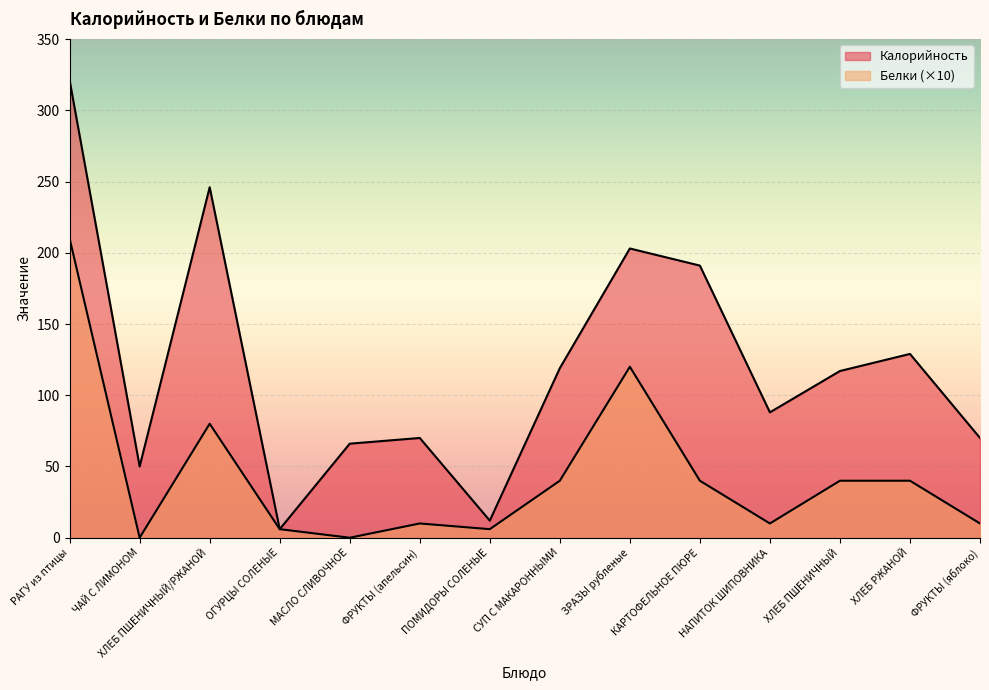

True or false: Калорийность has a value of 12 at ПОМИДОРЫ СОЛЕНЫЕ.

True